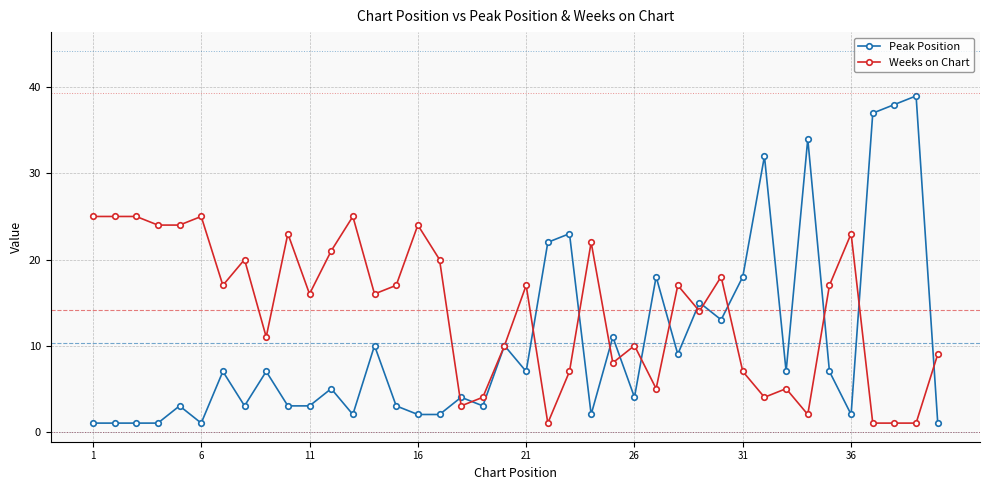

True or false: Weeks on Chart has more than 2 points higher than both neighbors.

True